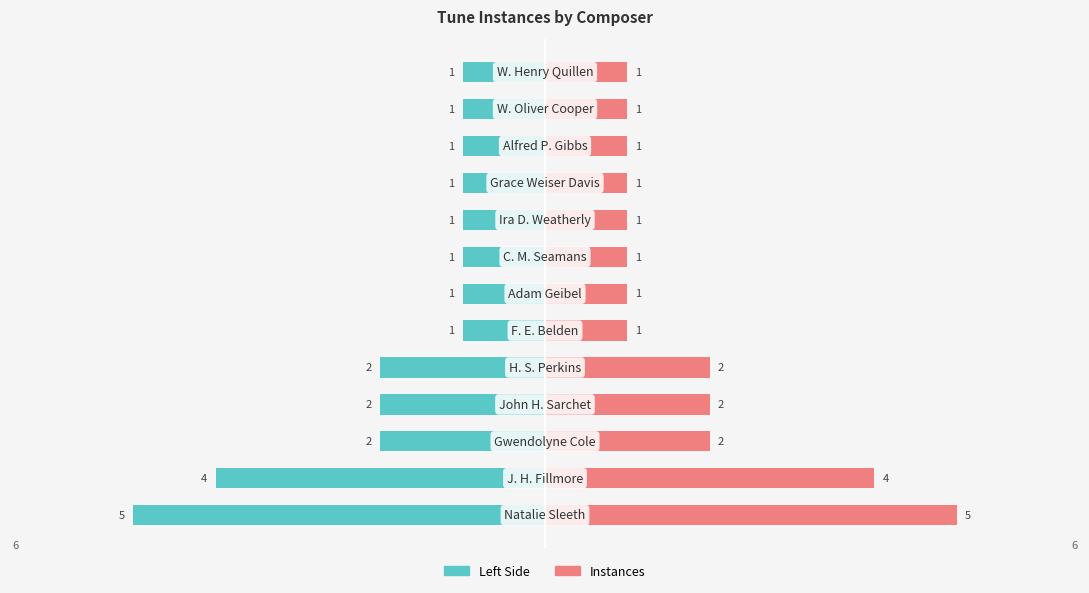

How many series are shown in this chart?

2